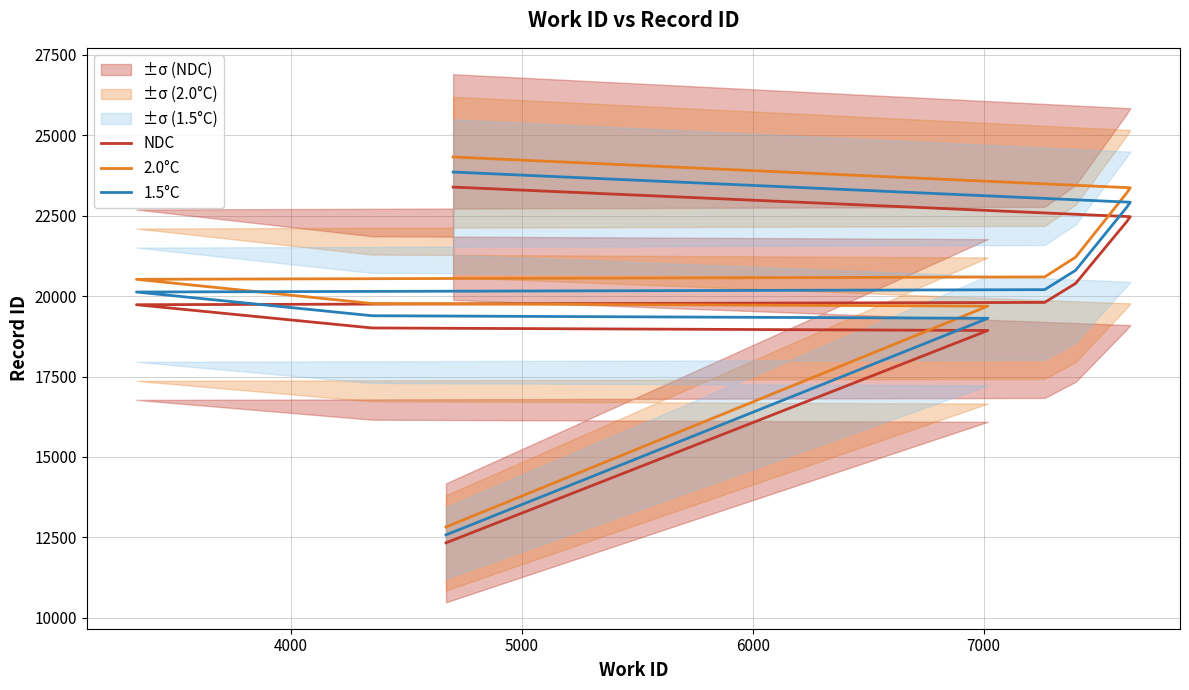

True or false: 2.0°C and NDC cross at least once.

False